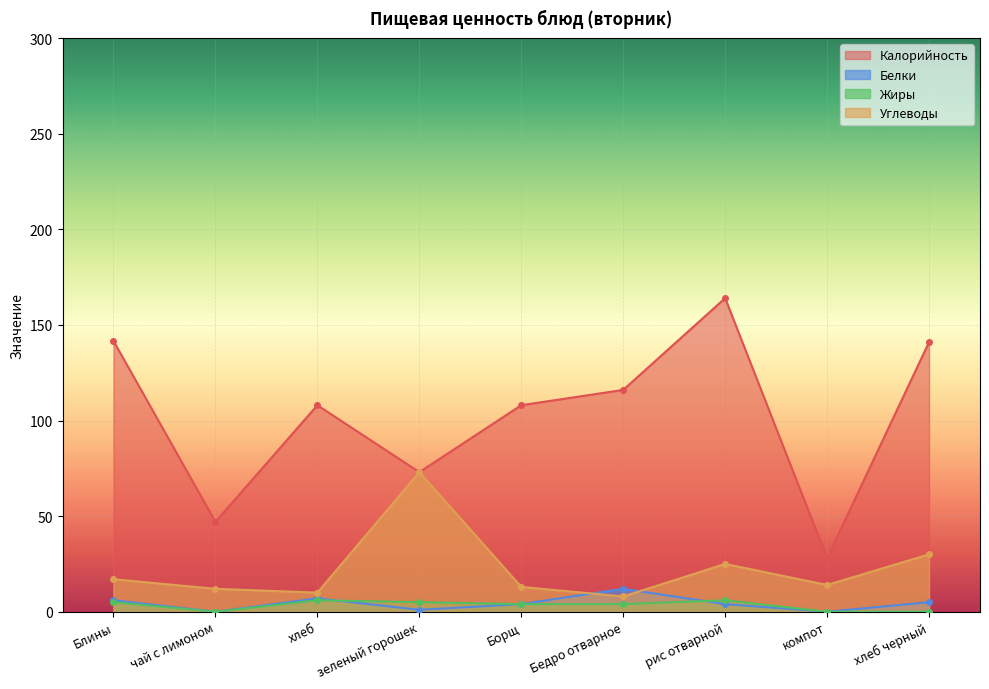

How many interior local valleys does the Калорийность series have?

3